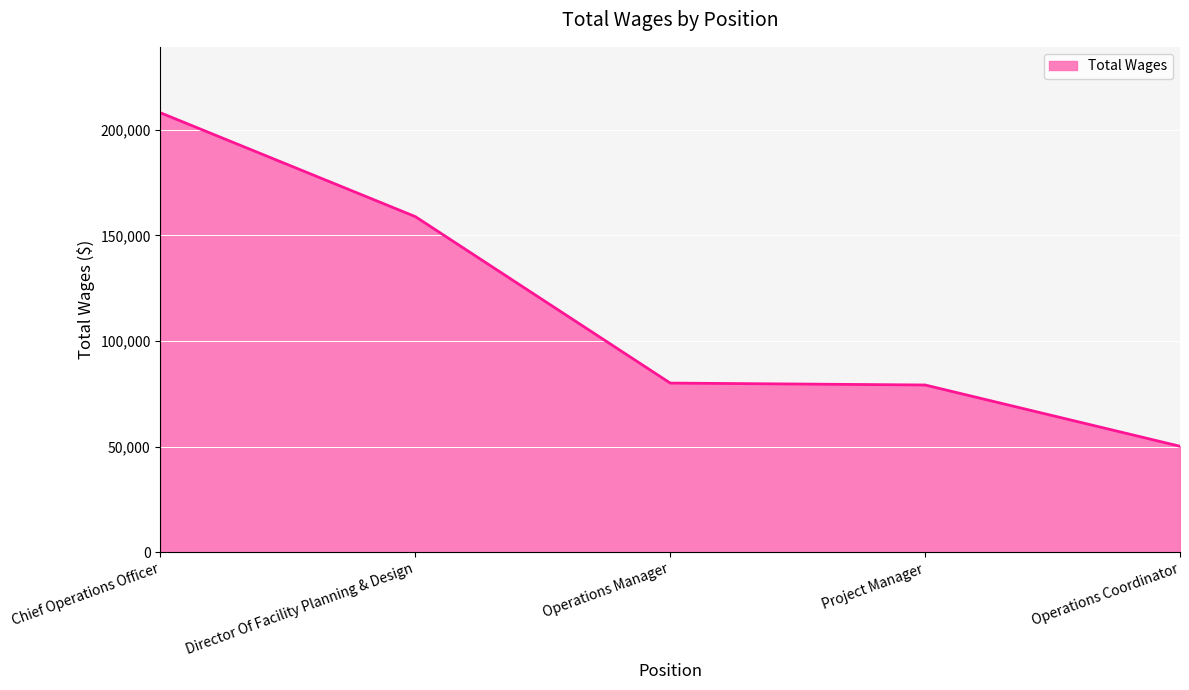

Approximately how many times larger is the value at Operations Manager compared to Operations Coordinator?

1.6